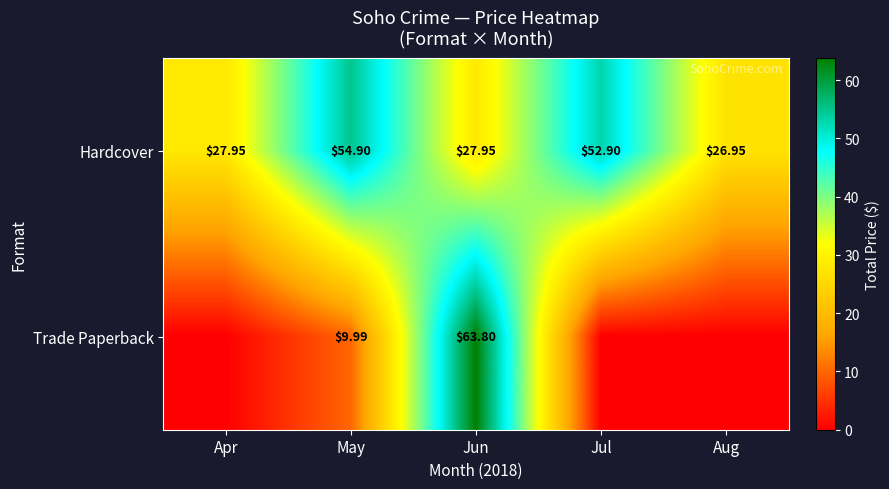

Where does the Hardcover series first go above 27?

Apr